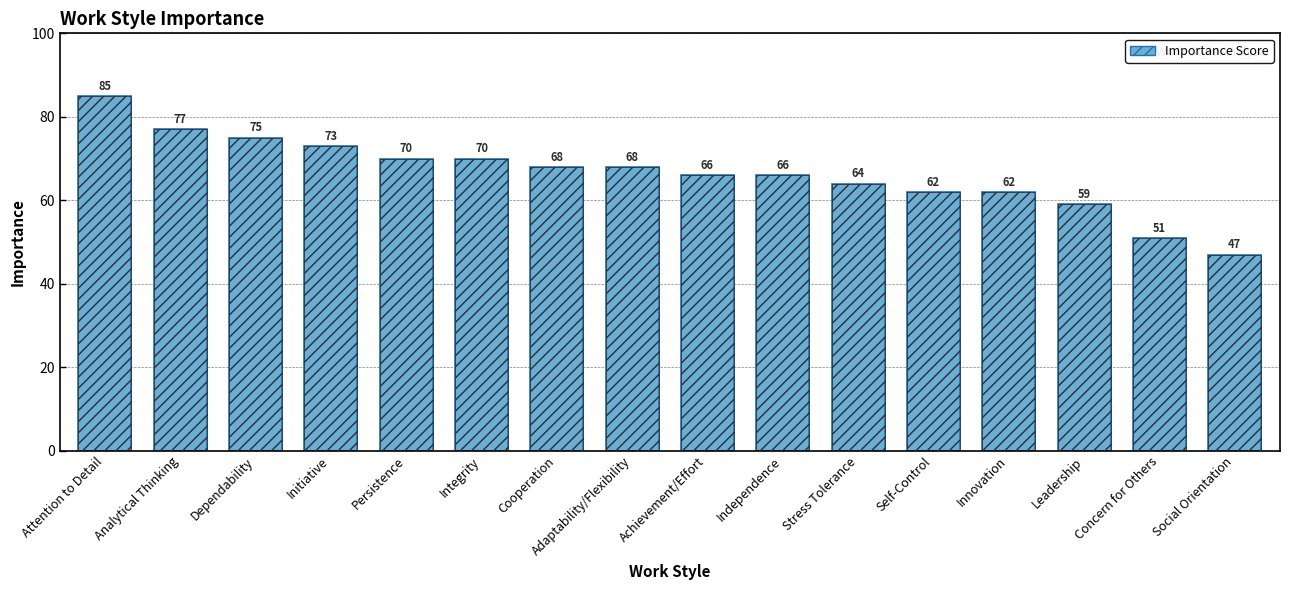

Are the bars horizontal?

No